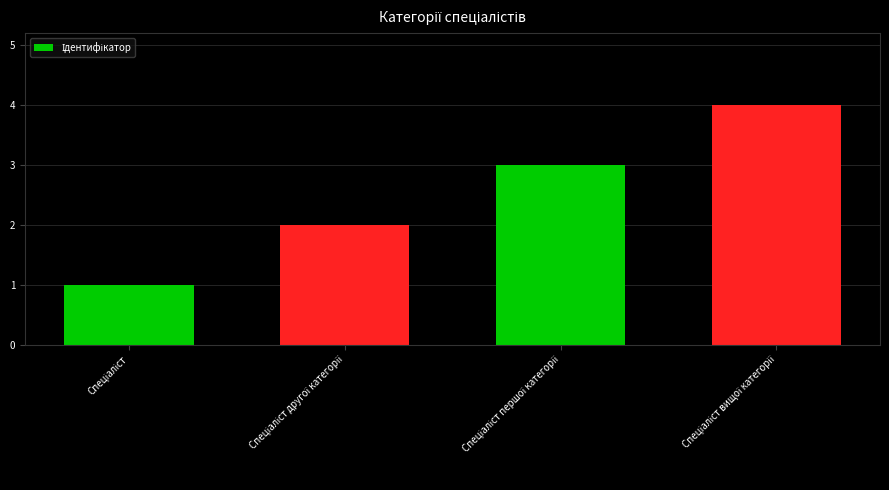

Count the number of categories in the chart.

4